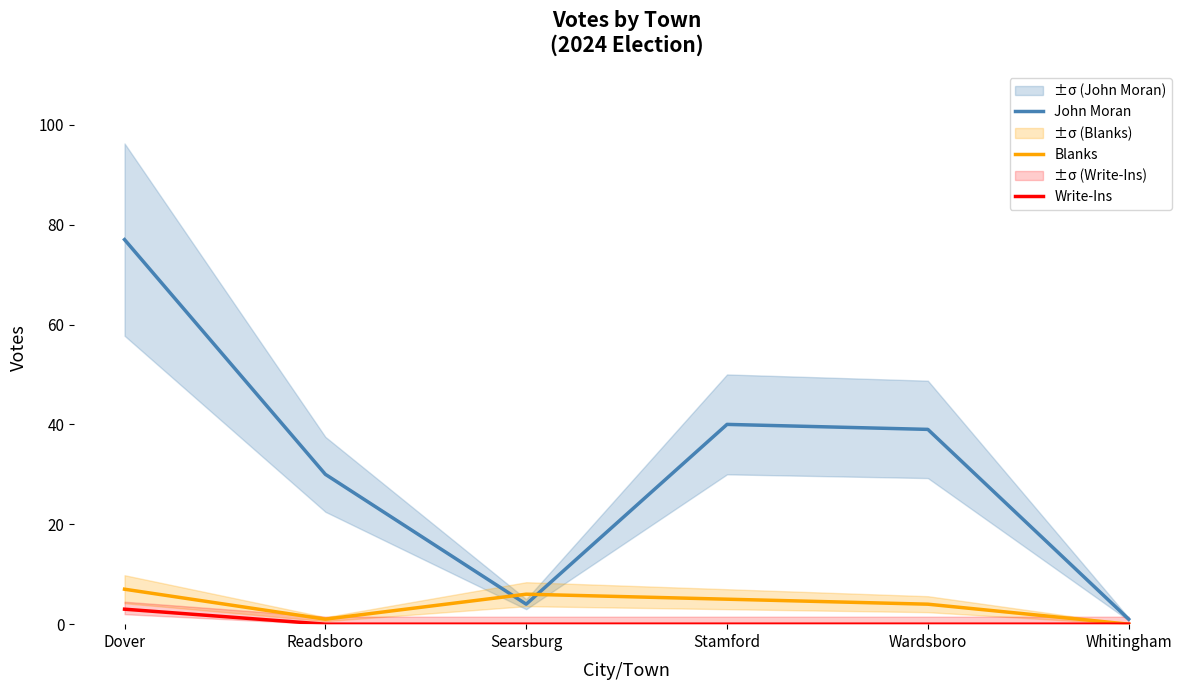

What is the label of the 4th point from the left?

Stamford